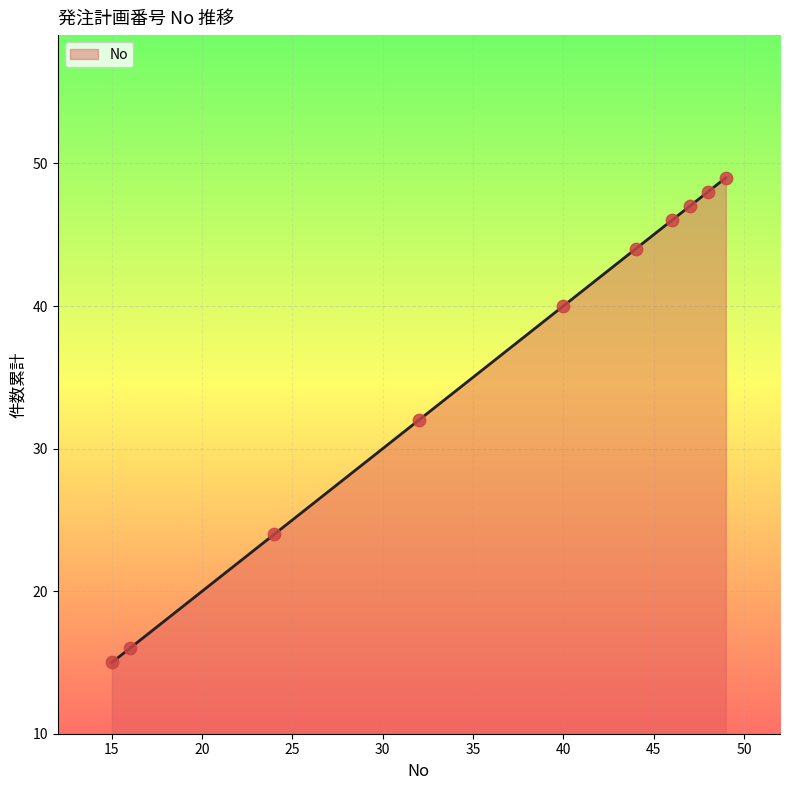

What is the minimum value shown in the chart?

15